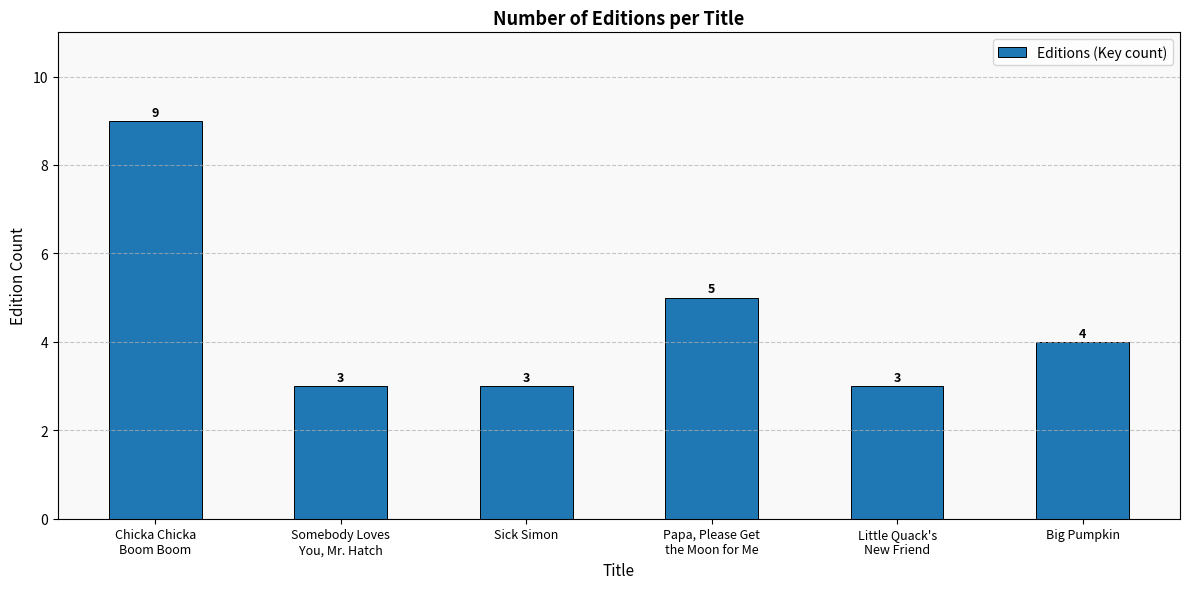

What is the difference between the values at Papa, Please Get
the Moon for Me and Somebody Loves
You, Mr. Hatch?

2